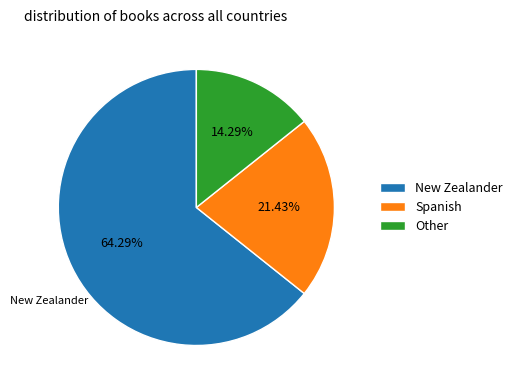

Count the number of slices in the pie.

3